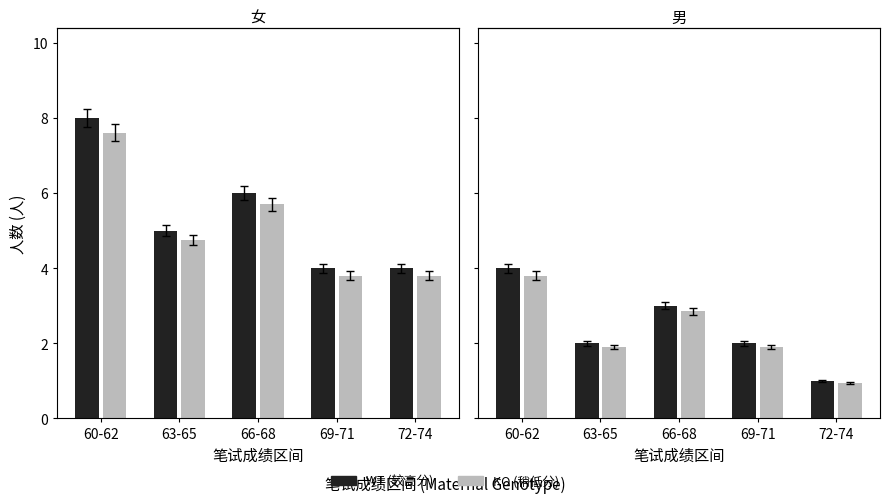

Between 63-65 and 69-71, which is larger?

63-65